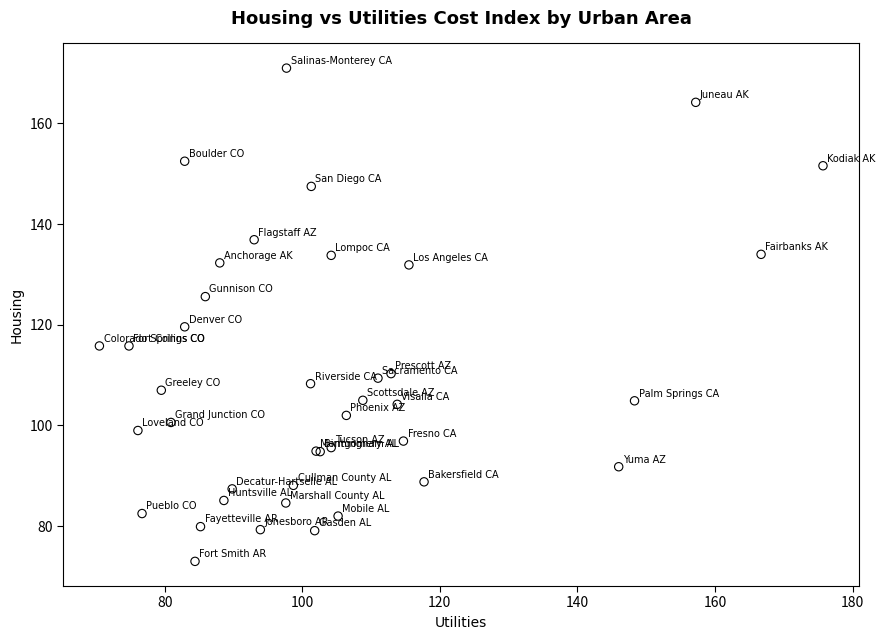

What Y value in the scatter plot is closest to 122?

119.6